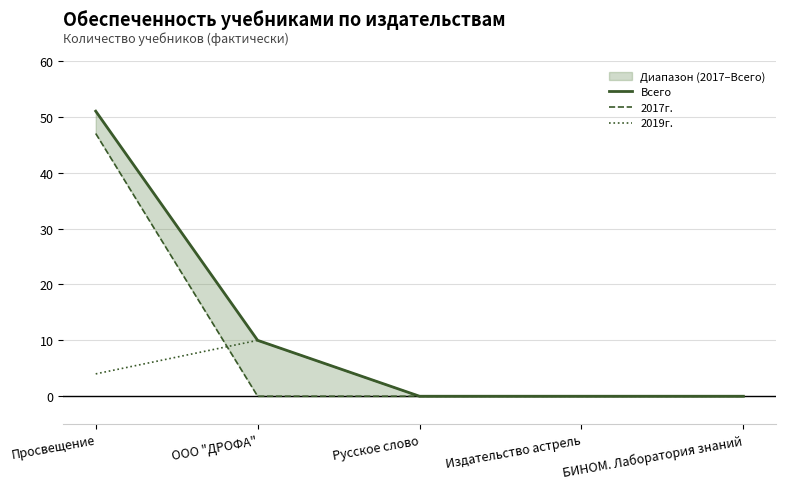

What is the difference between the second highest and minimum values in the Всего series?

10